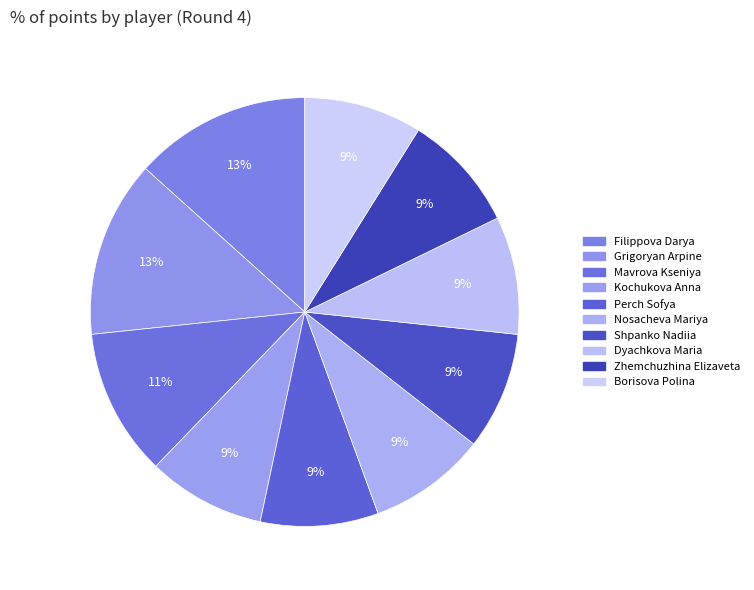

Between Zhemchuzhina Elizaveta and Shpanko Nadiia, which is larger?

Zhemchuzhina Elizaveta